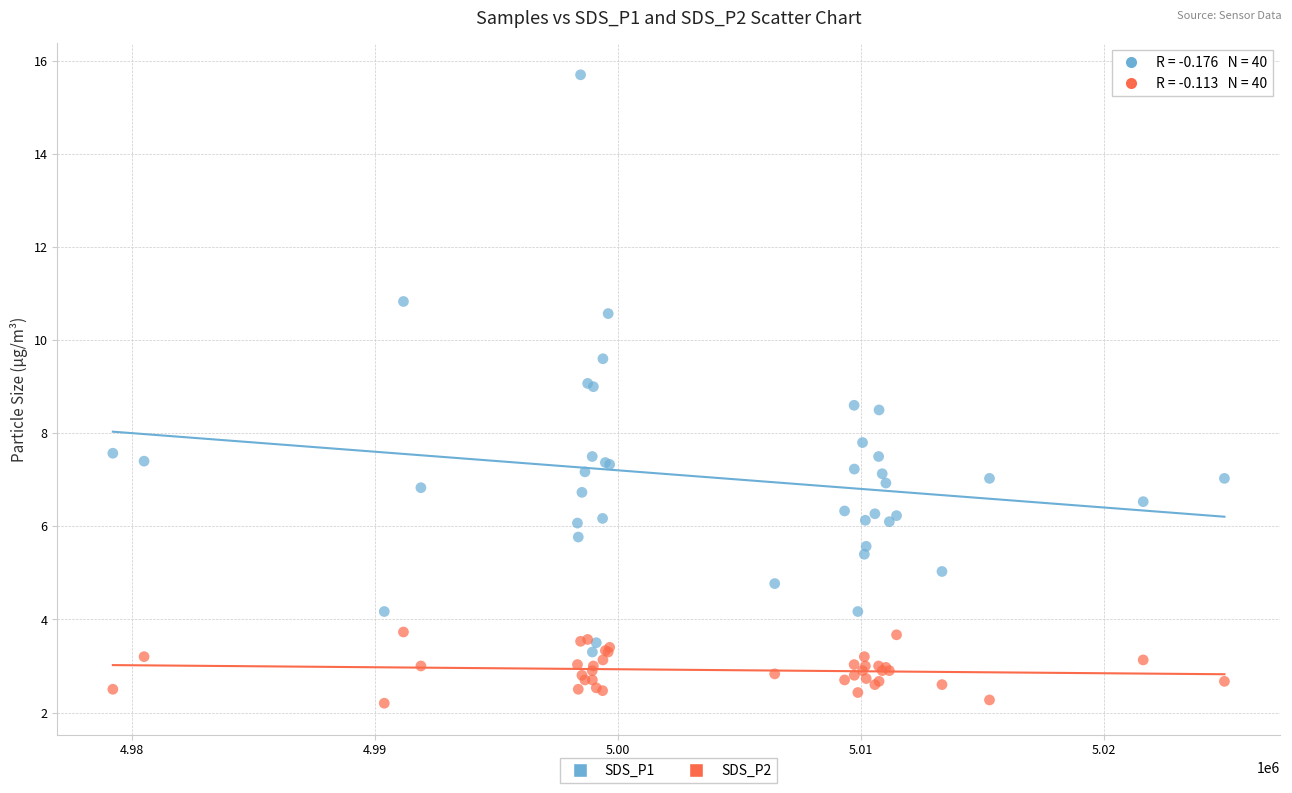

Across all series, what Y value is closest to 8?

7.8